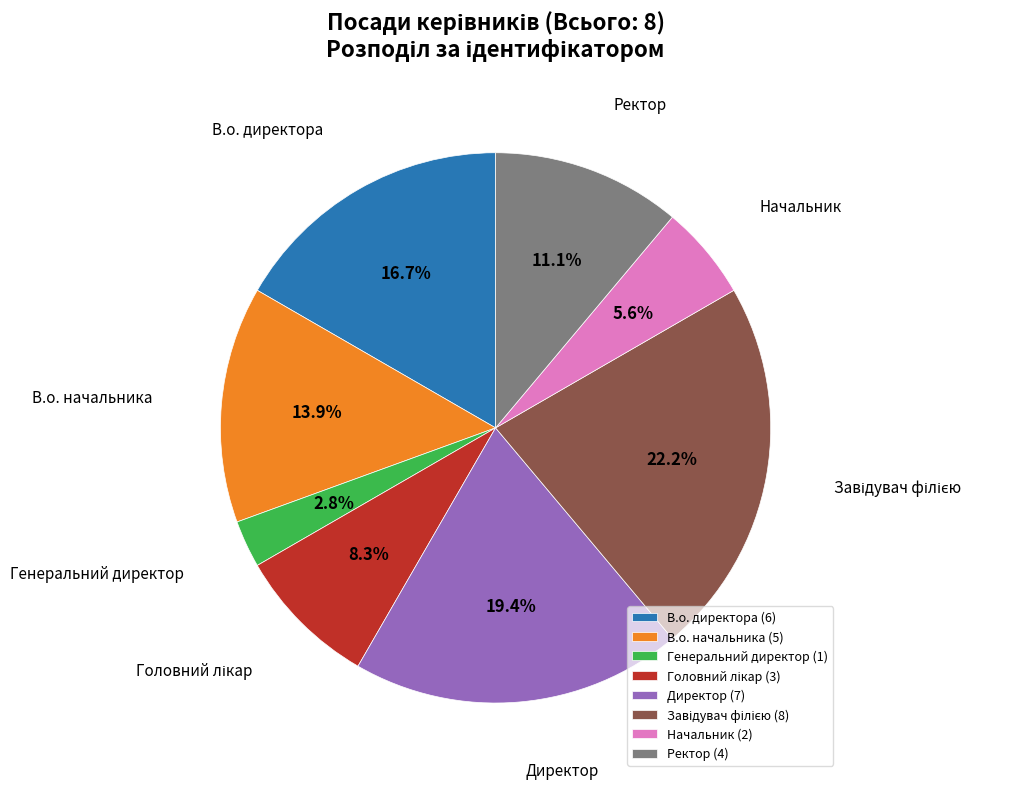

What is the total percentage of Ректор and В.о. директора?

27.8%